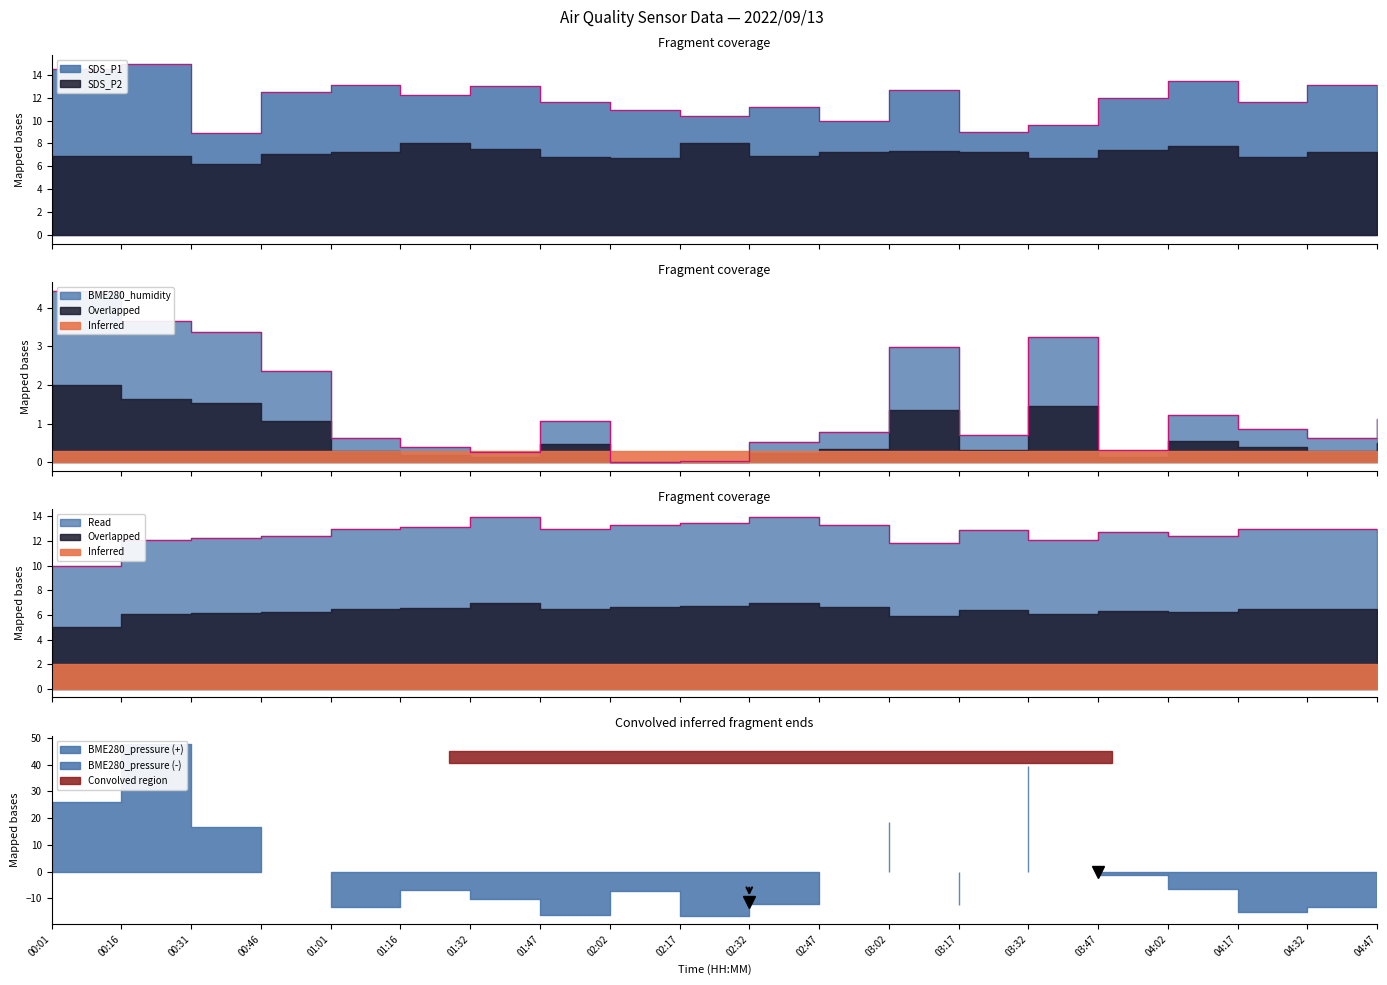

The value of BME280_temperature at 02:17 is 19.8. True or false?

False